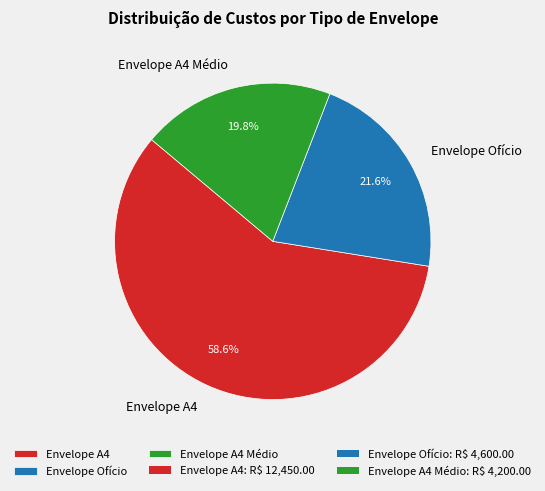

Combined, do Envelope Ofício and Envelope A4 account for over 50%?

Yes